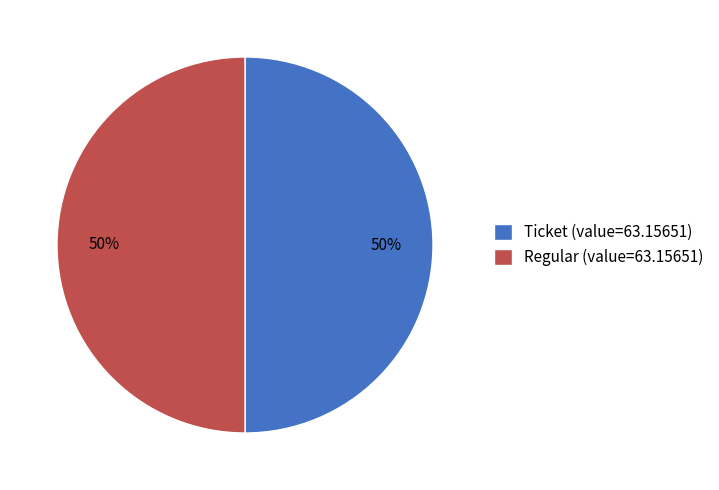

What is the ratio of the value at Ticket (value=63.15651) to the value at Regular (value=63.15651)?

1.0